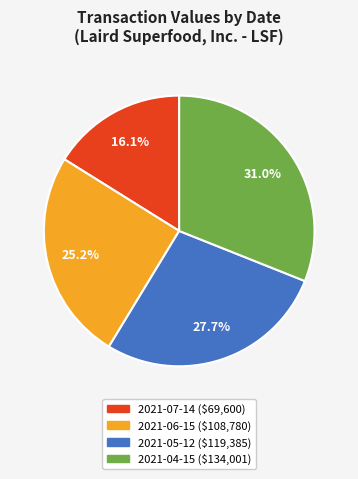

What percentage is NOT represented by 2021-05-12?

72.3%